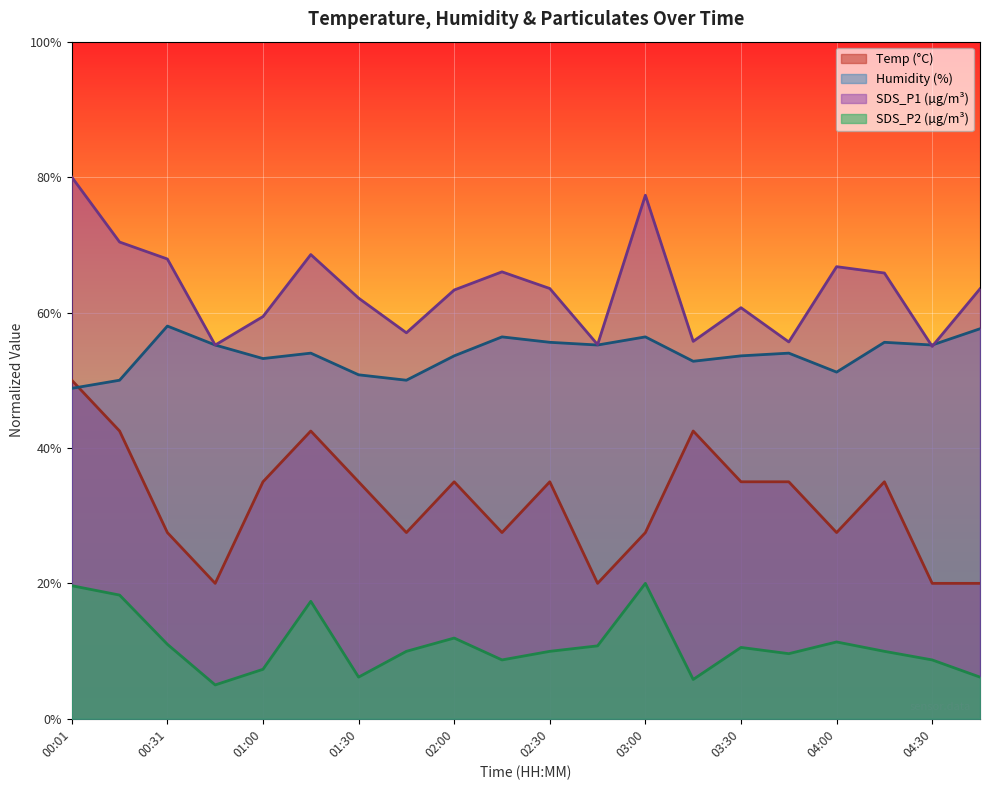

Rank the categories by Humidity value from highest to lowest.

00:31, 04:45, 02:15, 03:00, 02:30, 04:15, 00:46, 02:45, 04:30, 01:15, 03:45, 02:00, 03:30, 01:00, 03:15, 04:00, 01:30, 00:16, 01:45, 00:01